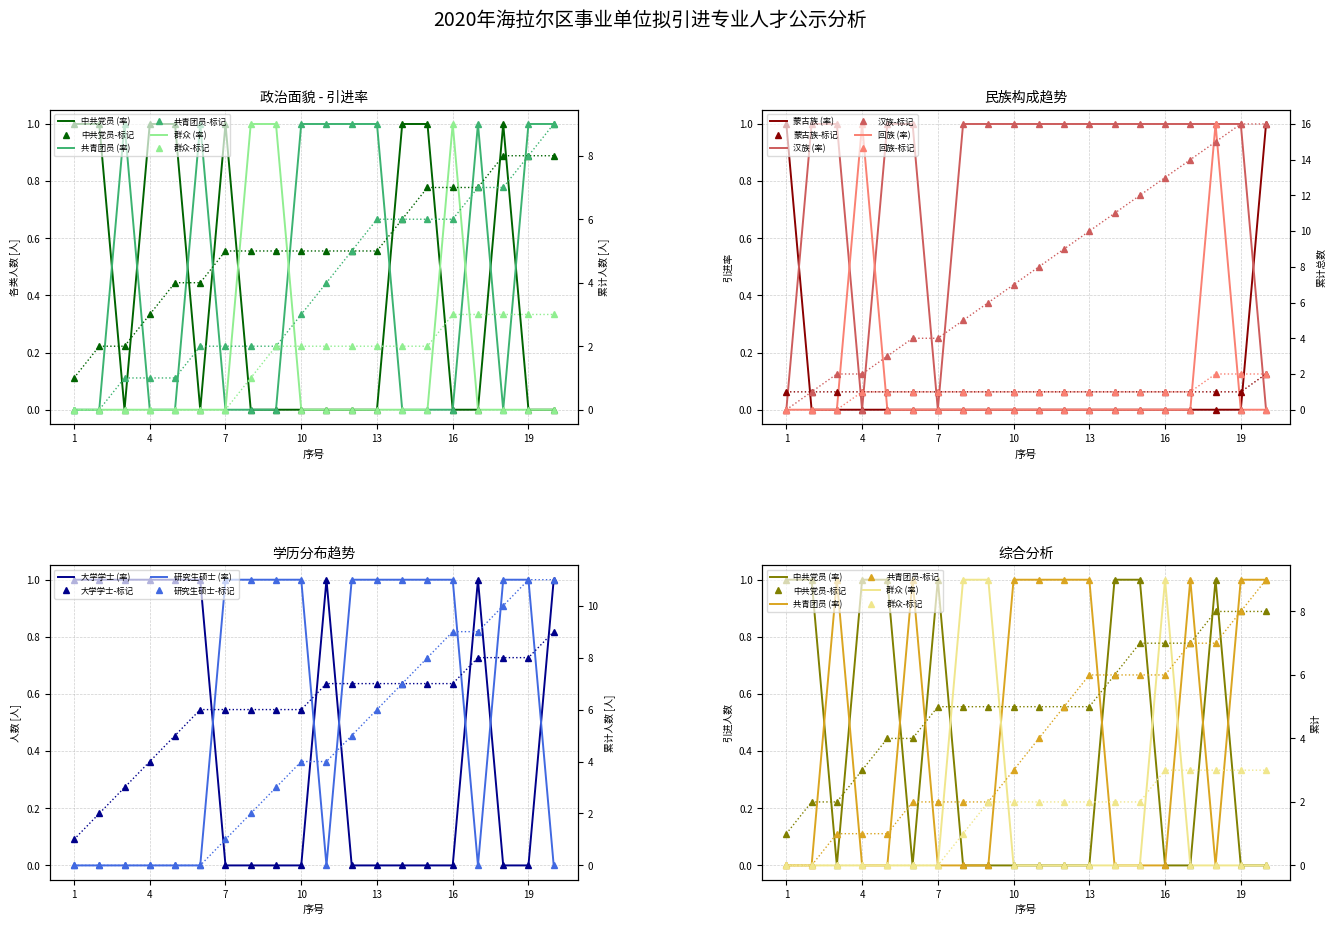

How many lines are shown in the chart?

3